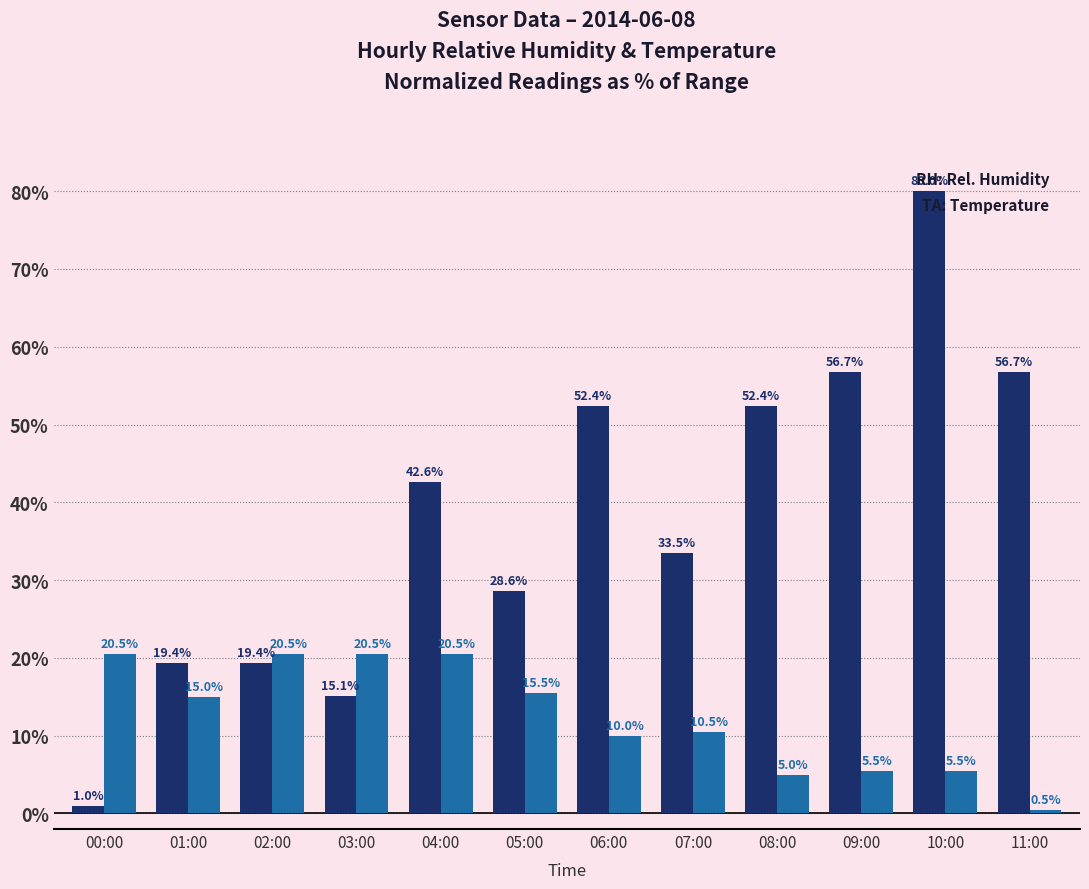

At which category is the sum across all series the highest?

10:00